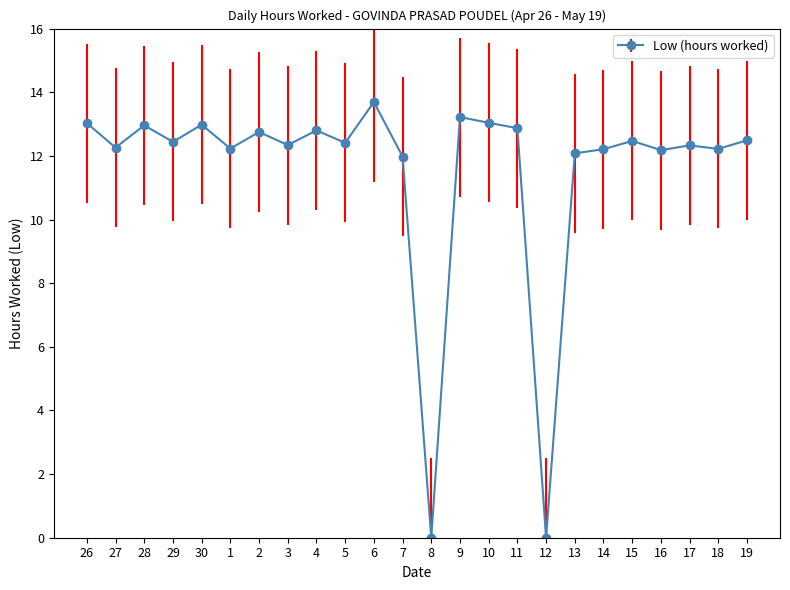

Where is the first local minimum?

27